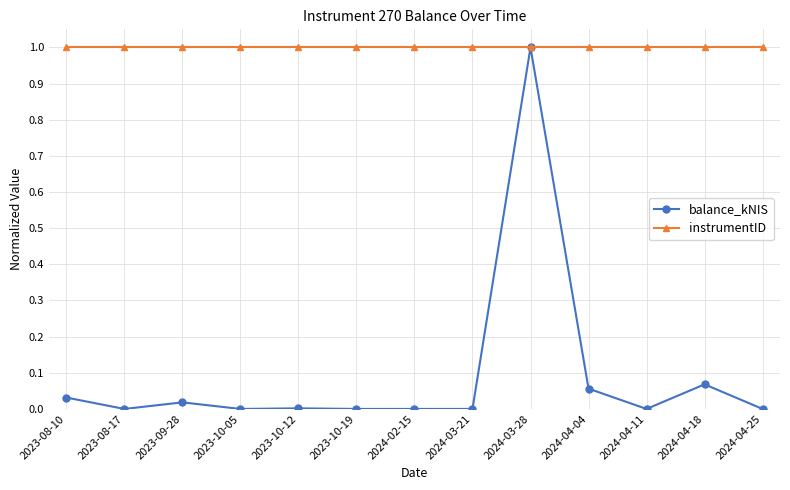

Which series has the largest total across all categories?

instrumentID